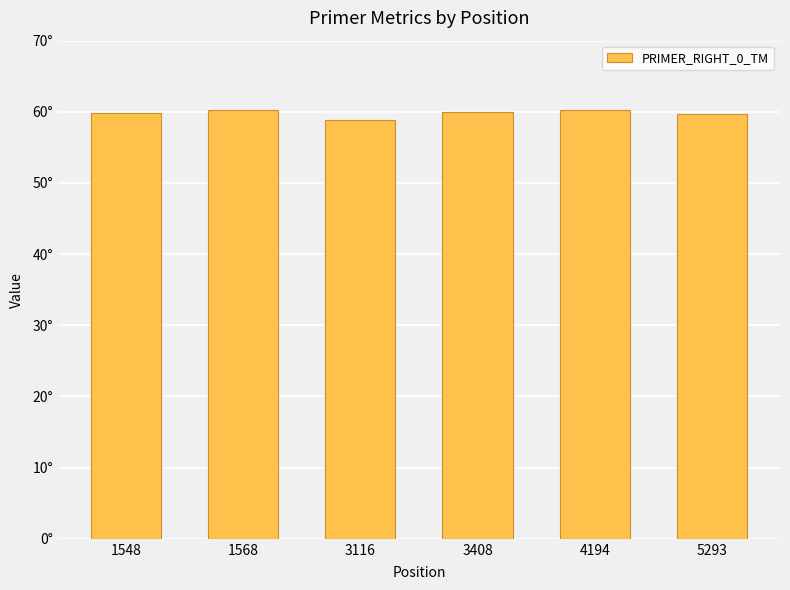

What is the maximum value shown in the chart?

60.3